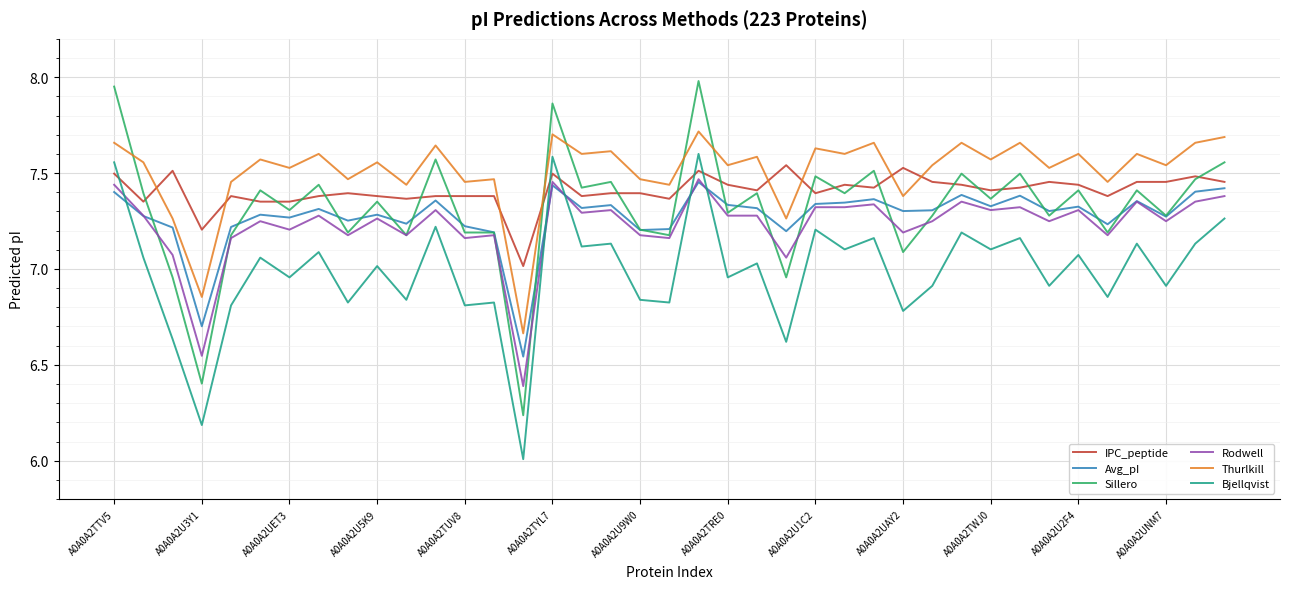

Which series has the largest total across all categories?

Thurlkill